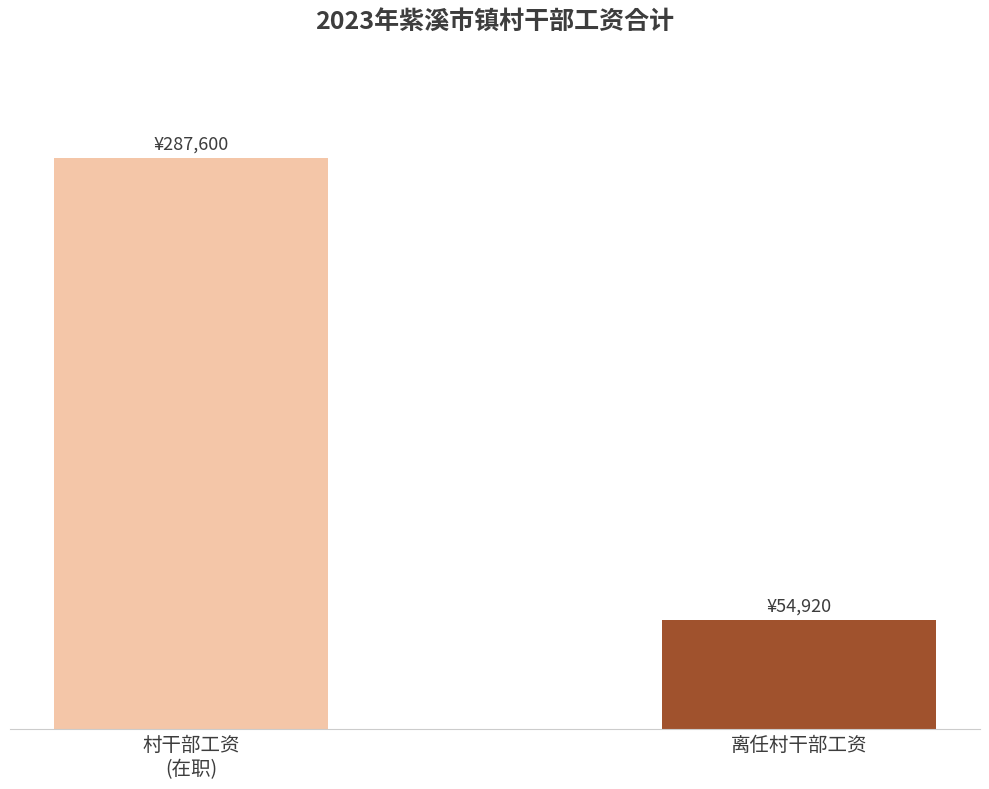

Does the chart contain any negative values?

No